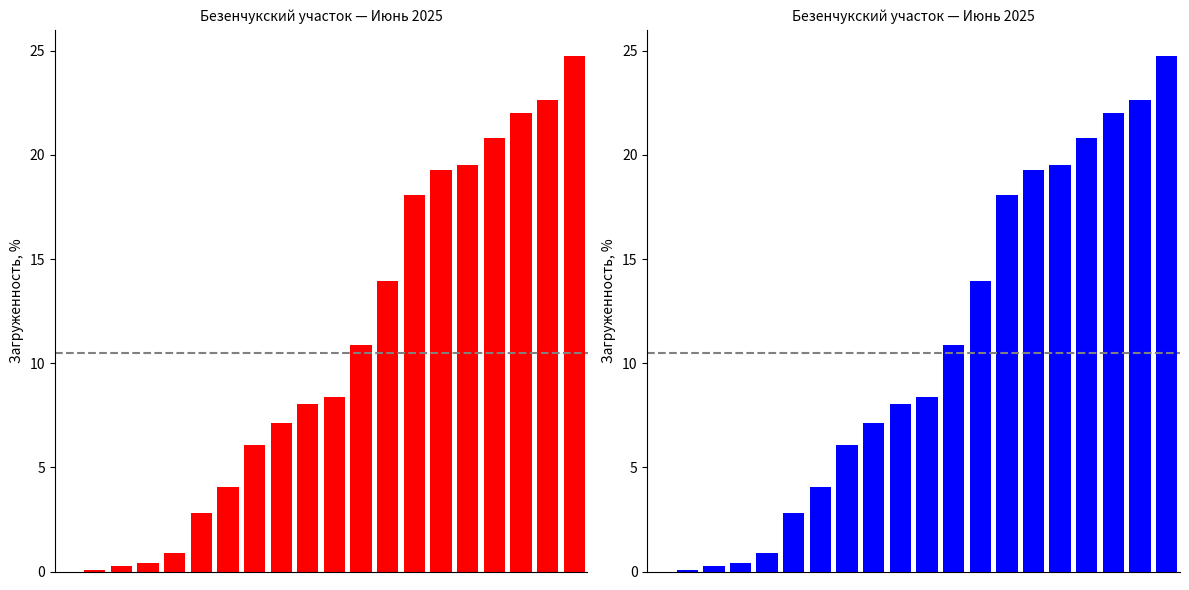

List the labels in order of value, largest first.

19, 18, 17, 16, 15, 14, 13, 12, 11, 10, 9, 8, 7, 6, 5, 4, 3, 2, 1, 0